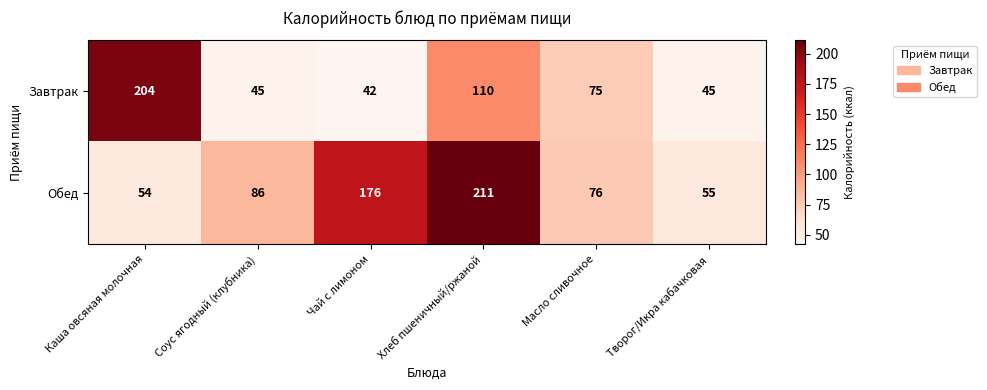

What is the total value across all series at Чай с лимоном?

218